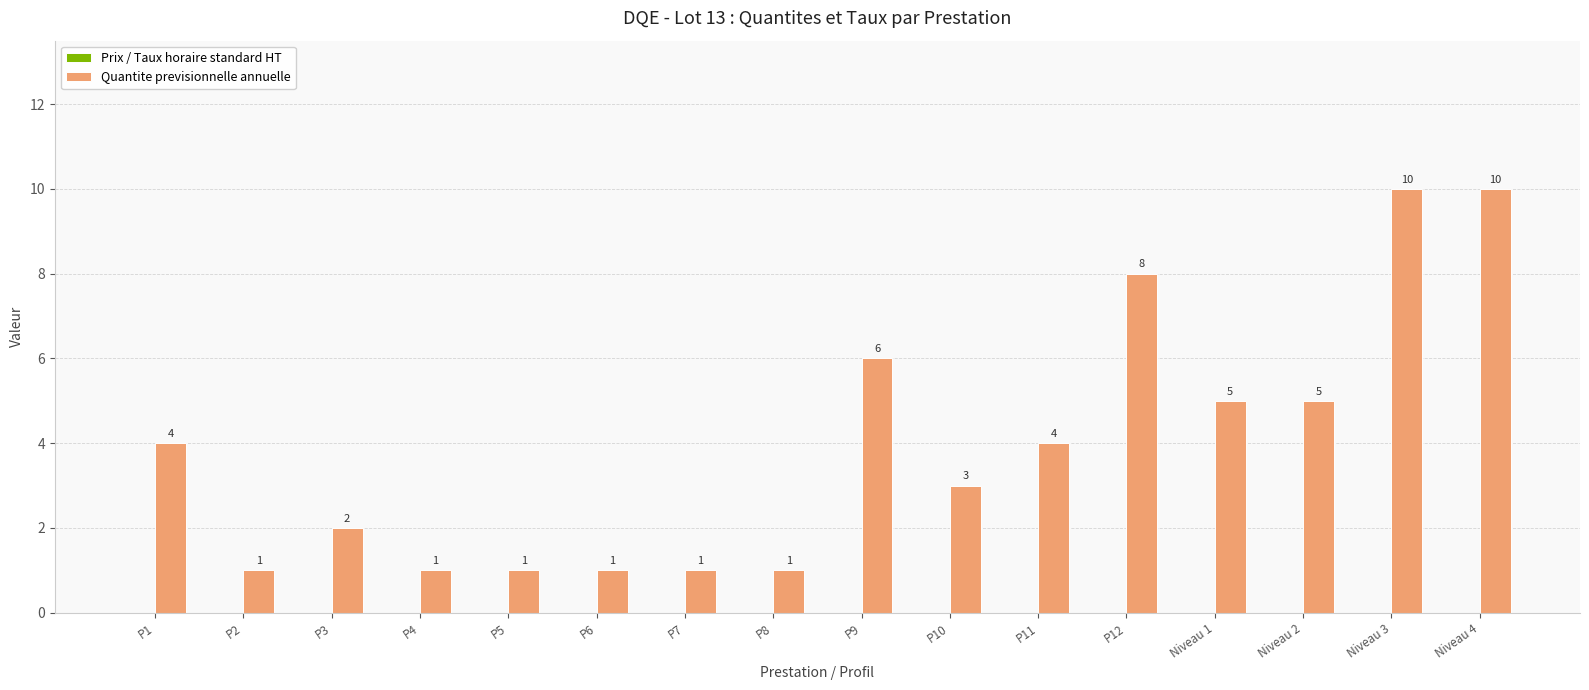

Reading right to left, list all the values displayed in this chart.

10	10	5	5	8	4	3	6	1	1	1	1	1	2	1	4